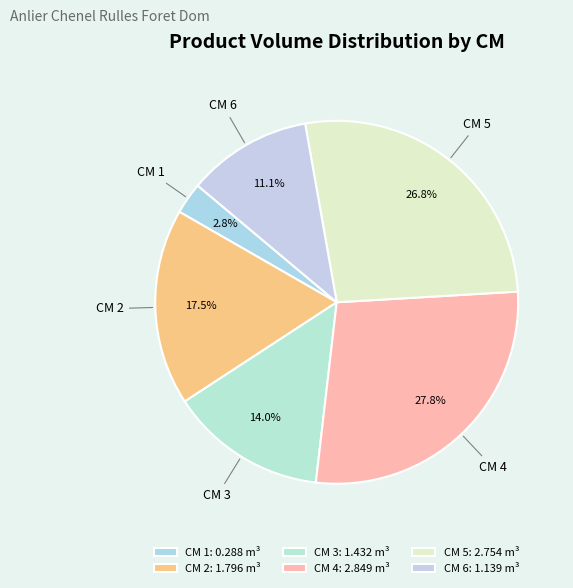

Is there any slice that represents more than half of the pie?

No